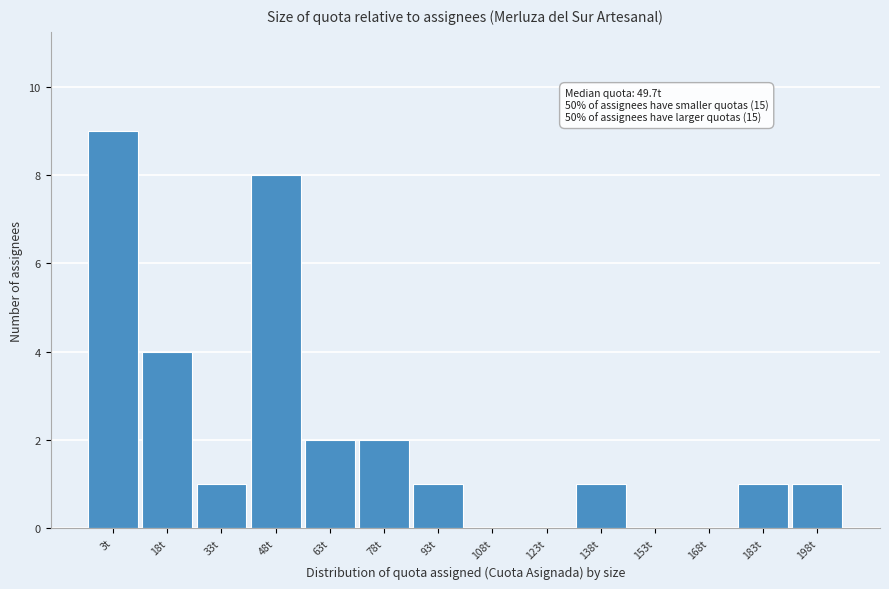

Reading right to left, extract all data points from this chart.

198t=1	183t=1	168t=0	153t=0	138t=1	123t=0	108t=0	93t=1	78t=2	63t=2	48t=8	33t=1	18t=4	3t=9